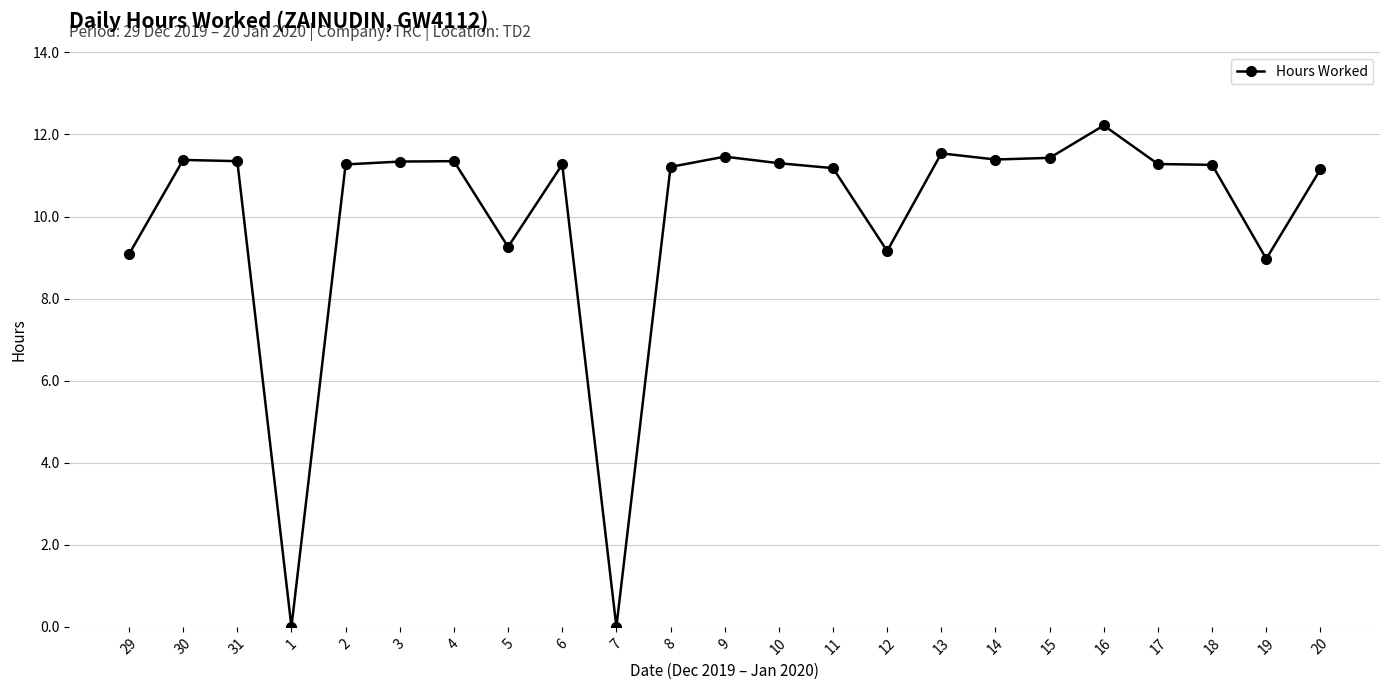

What position from the right is 11?

10